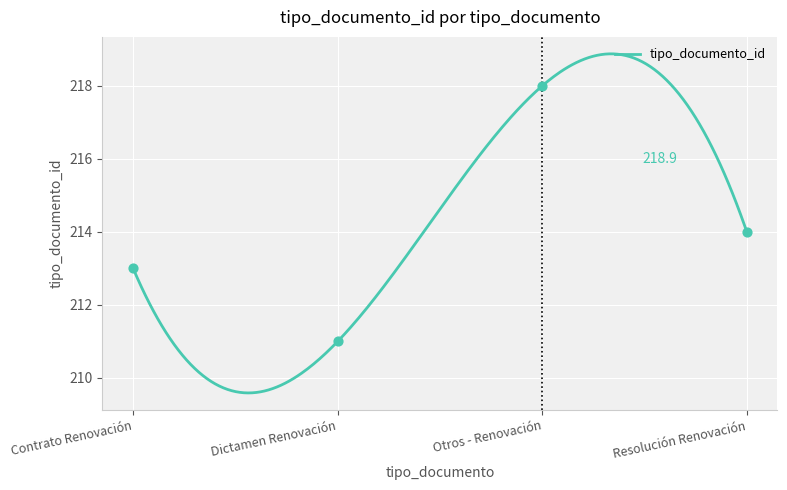

What is the change in value from Contrato Renovación to Dictamen Renovación?

-2